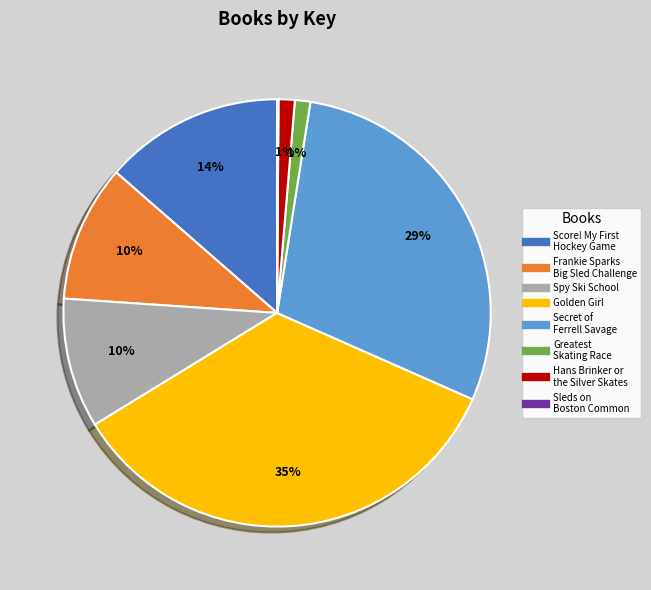

Does any single category account for the majority?

No